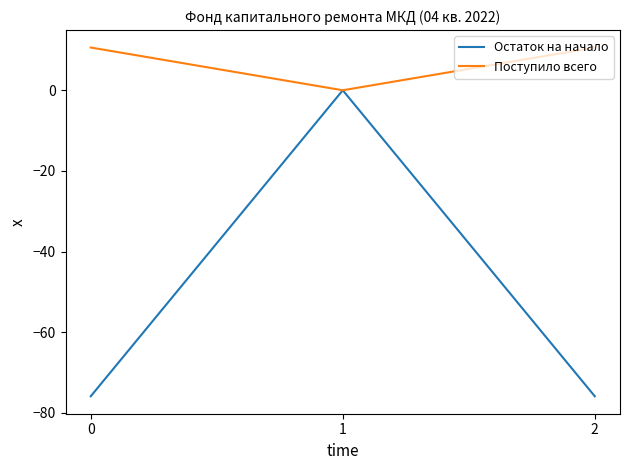

Which series has the largest total across all categories?

Поступило всего